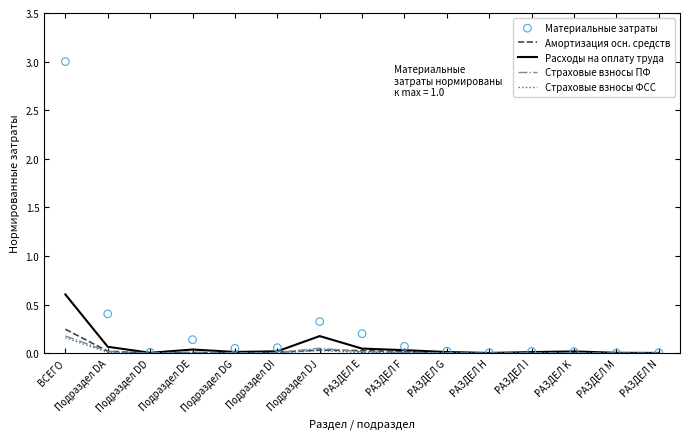

At how many categories does at least one series exceed 1?

1